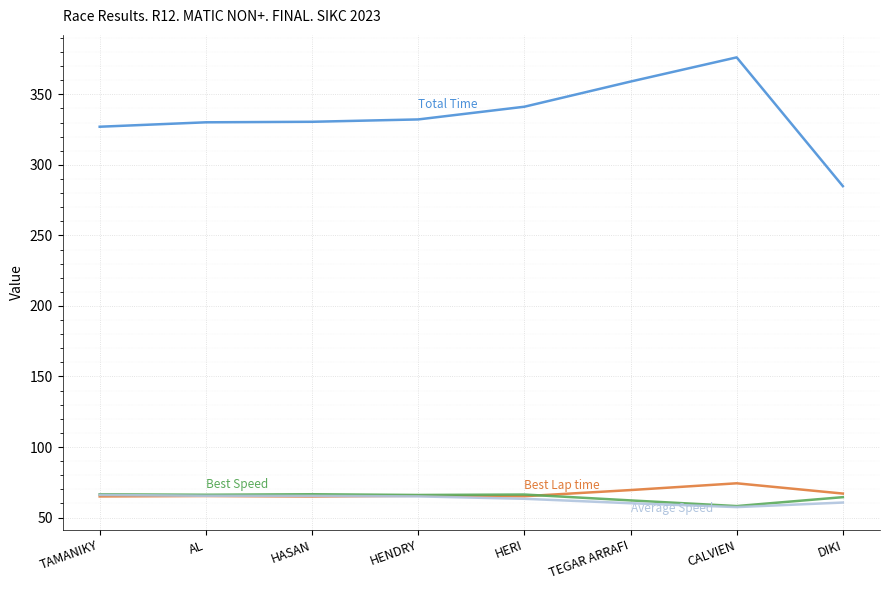

What is the spread (max minus min) of values at HENDRY?

267.2